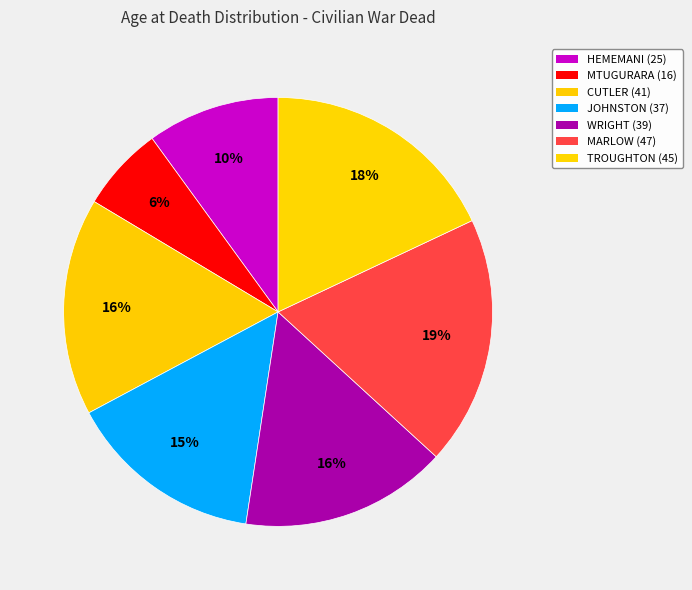

Which slice is the largest?

MARLOW (47)